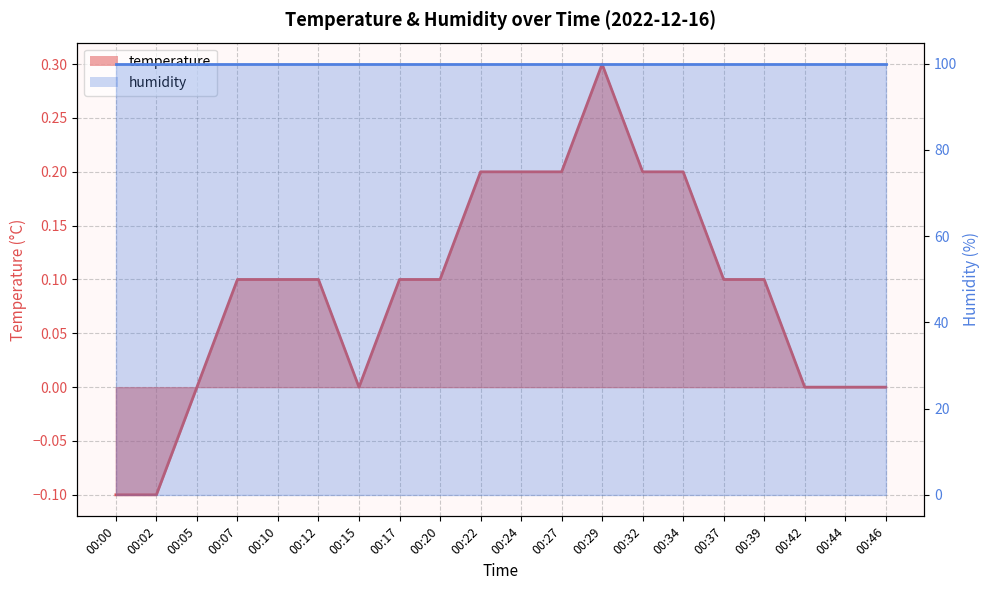

Reading right to left, list all the values displayed in this chart.

0.0	0.0	0.0	0.1	0.1	0.2	0.2	0.3	0.2	0.2	0.2	0.1	0.1	0.0	0.1	0.1	0.1	0.0	-0.1	-0.1